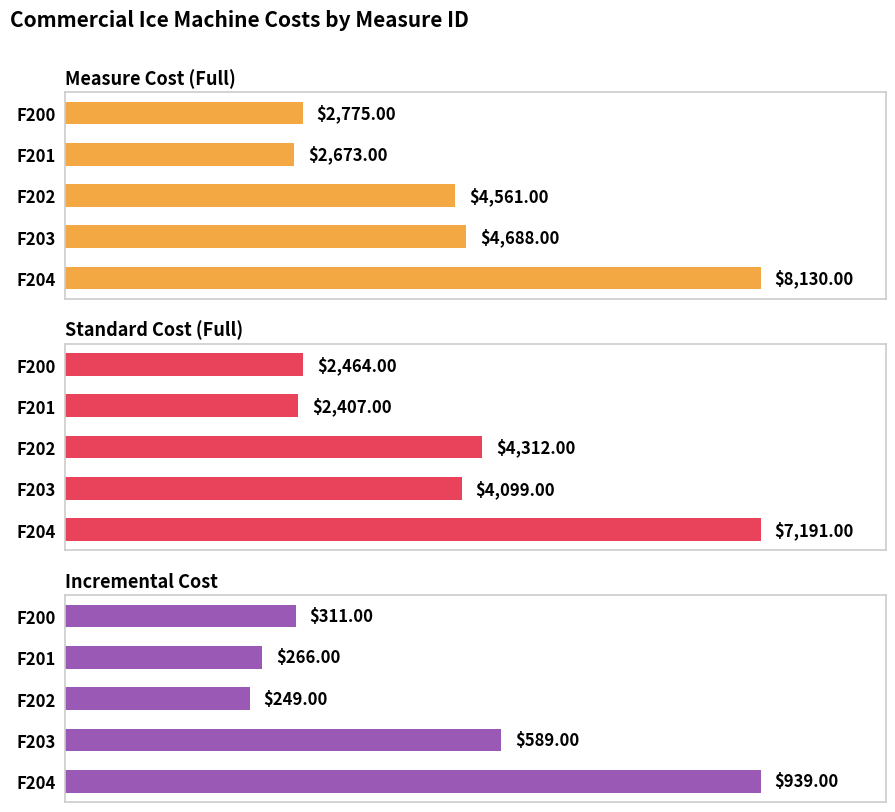

What is the difference between the second highest and second lowest values in the Standard Cost (Full) series?

1848